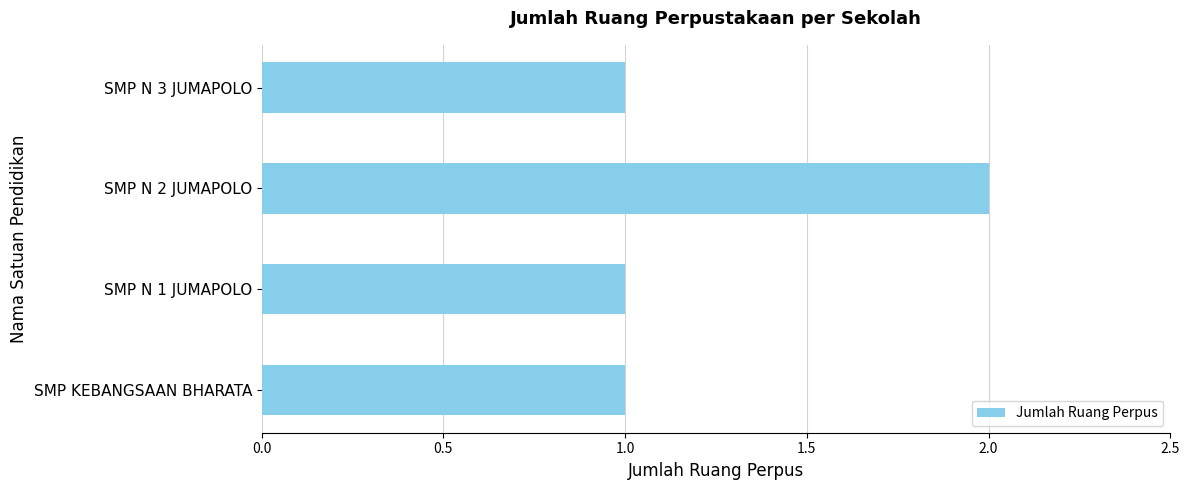

Reading top to bottom, list all the values displayed in this chart.

SMP N 3 JUMAPOLO=1	SMP N 2 JUMAPOLO=2	SMP N 1 JUMAPOLO=1	SMP KEBANGSAAN BHARATA=1